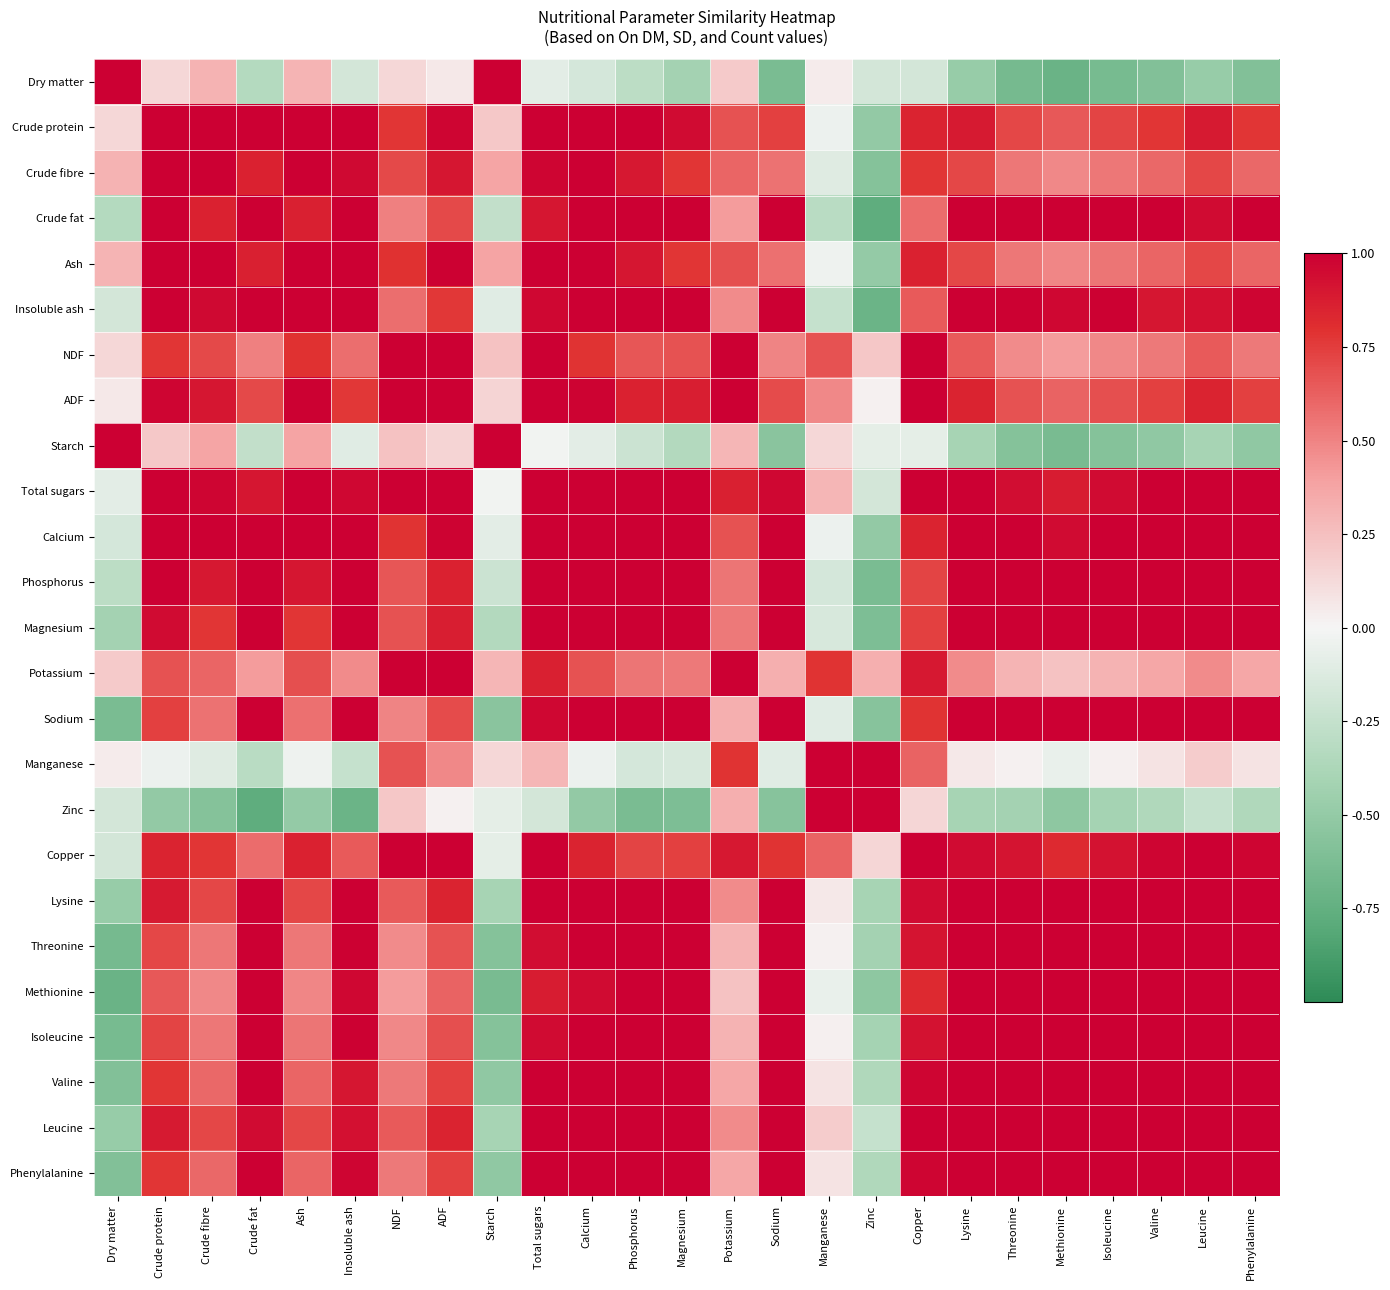

Which has a higher value, Valine or Zinc?

Zinc